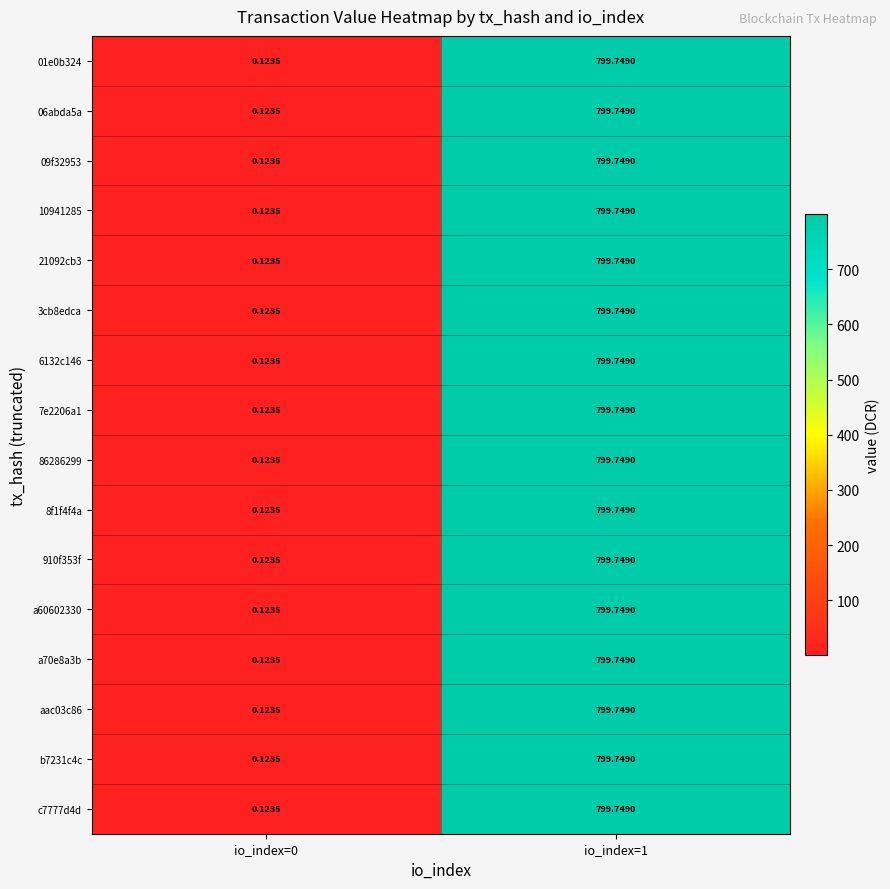

Is the value of 7e2206a1 at io_index=1 greater than the value of 8f1f4f4a at io_index=0?

Yes